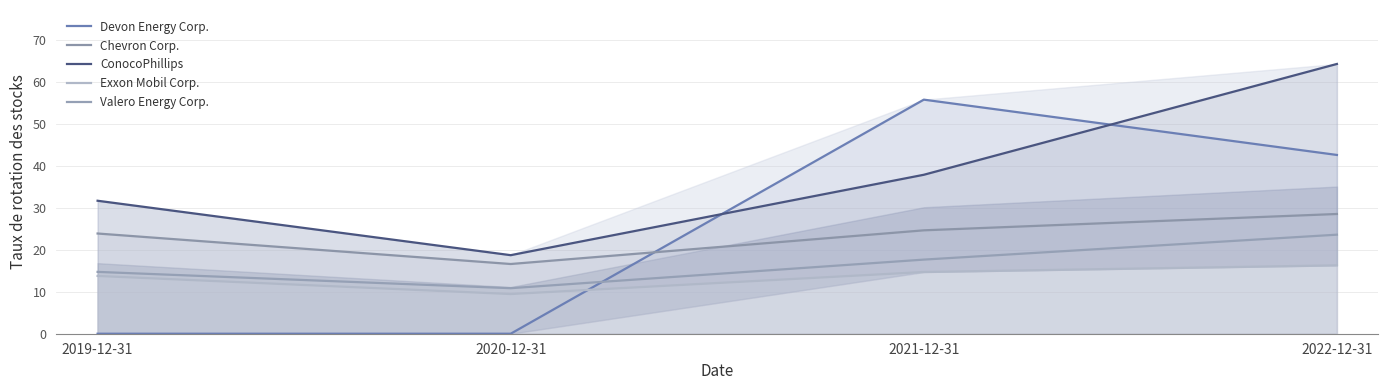

How many interior local valleys does the ConocoPhillips series have?

1